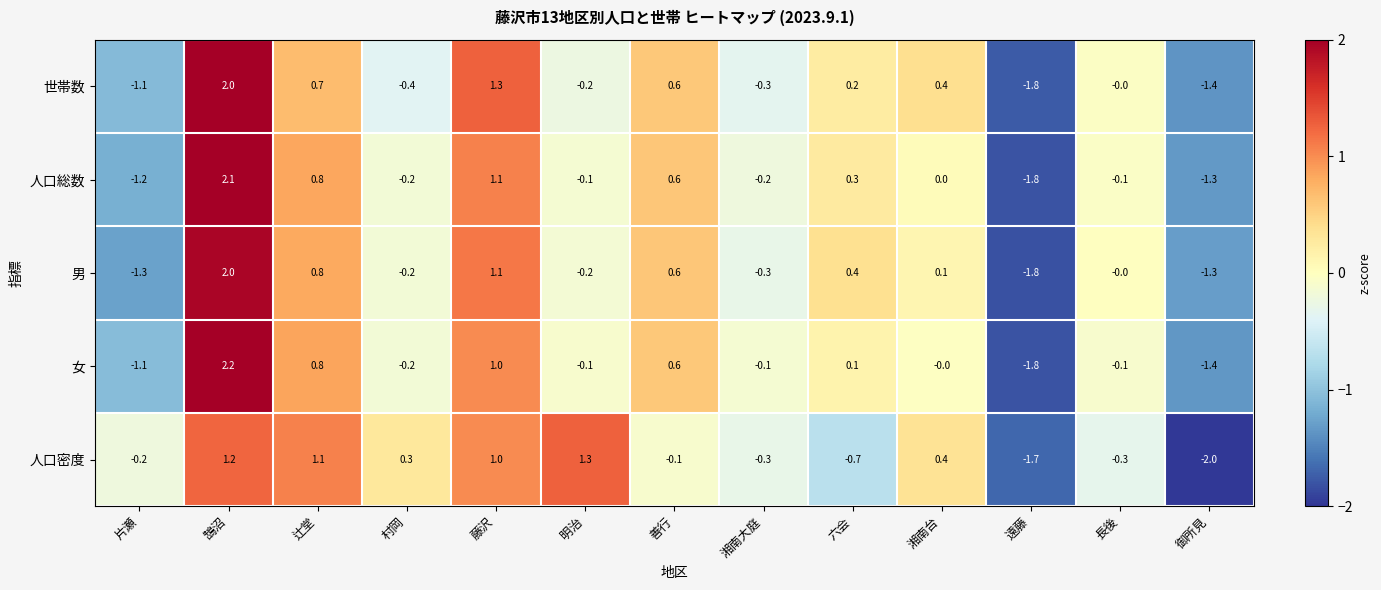

The value of 男 at 湘南台 is 0.1. True or false?

True